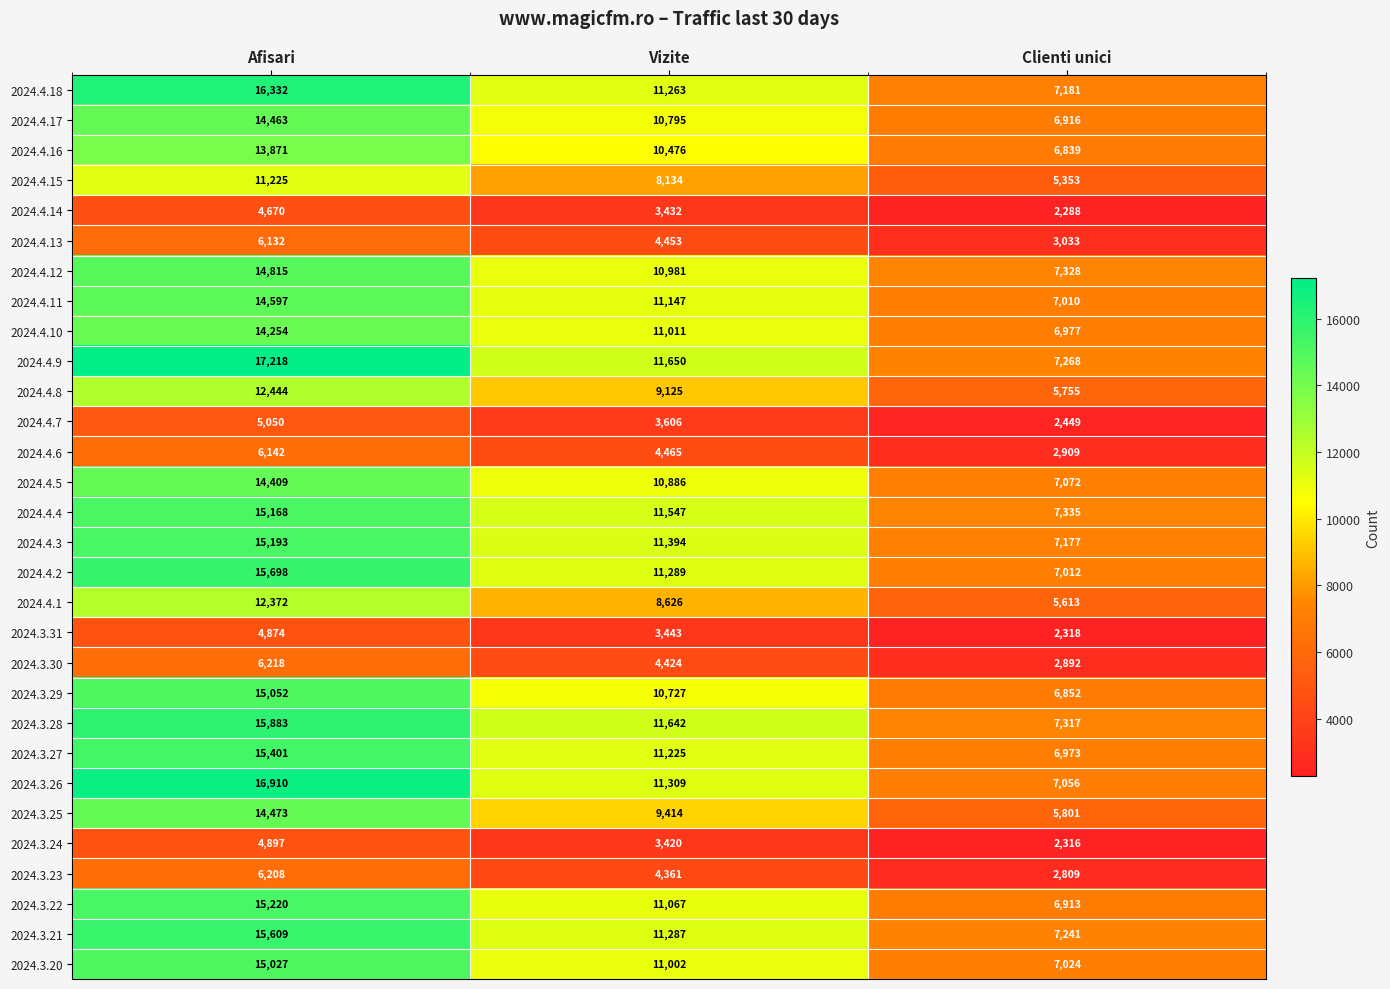

Which series has the largest range (max minus min)?

2024.4.9